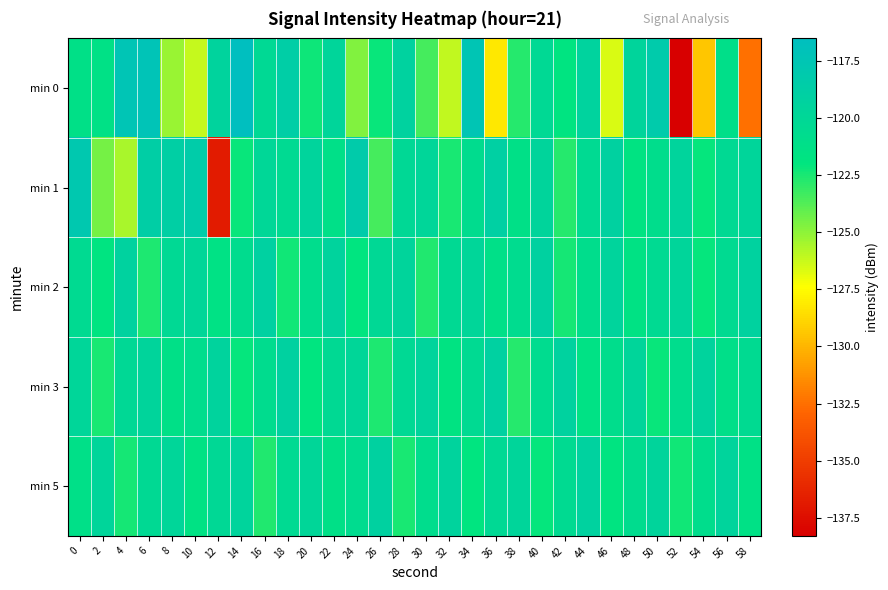

What is the spread (max minus min) of values at 48?

2.1